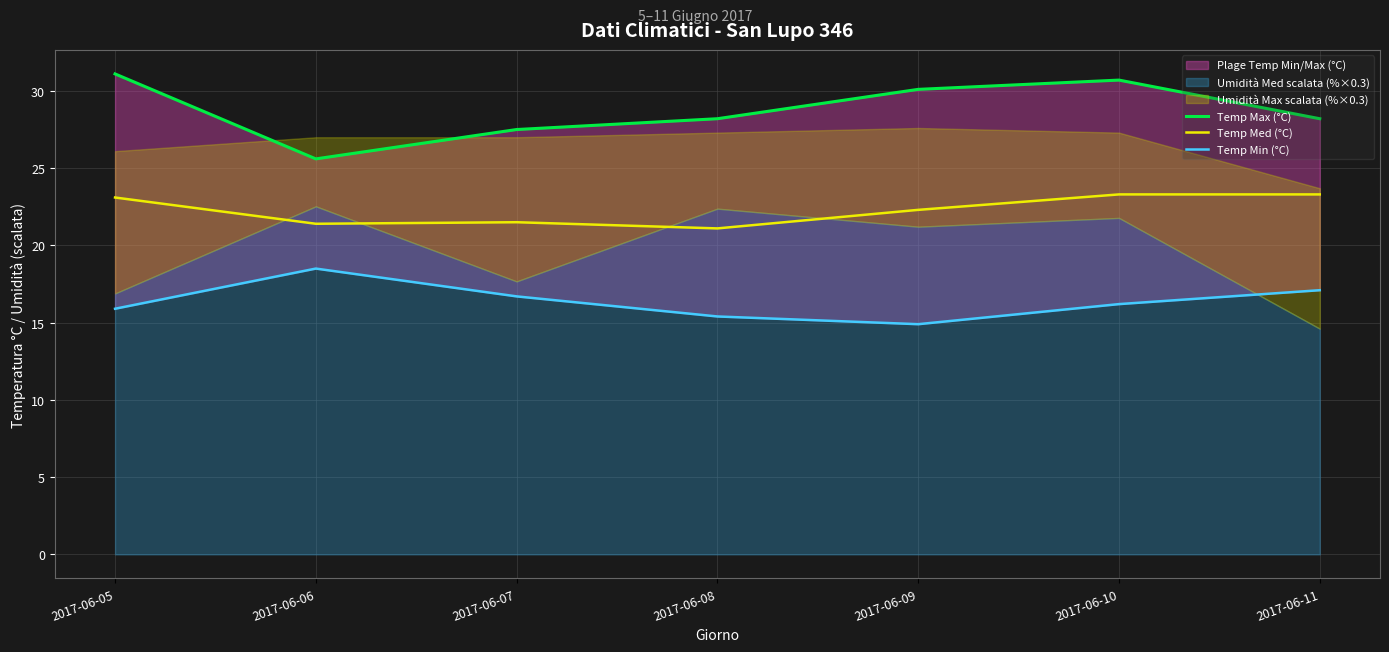

Is it true that Temp Med (°C) equals 5.9 at 2017-06-05?

False